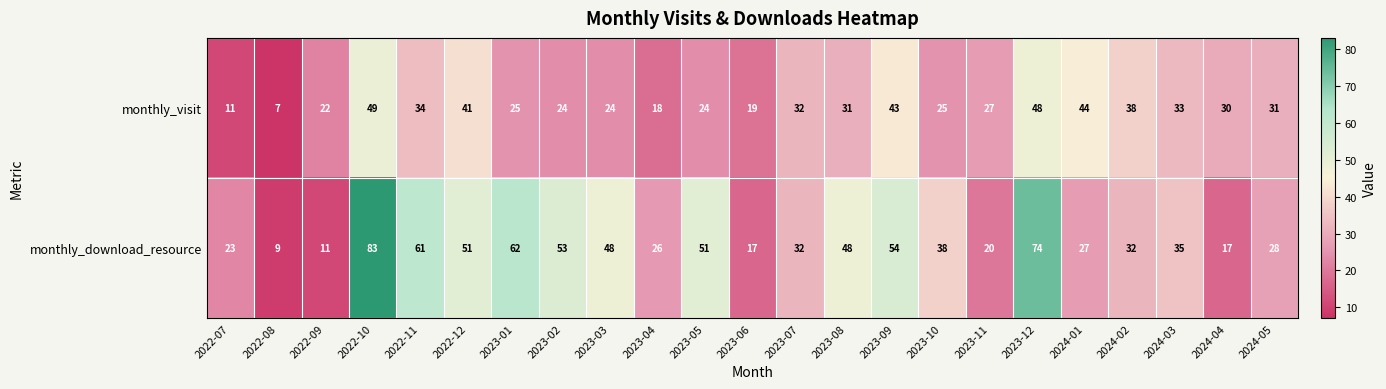

How many categories are shown in the chart?

23